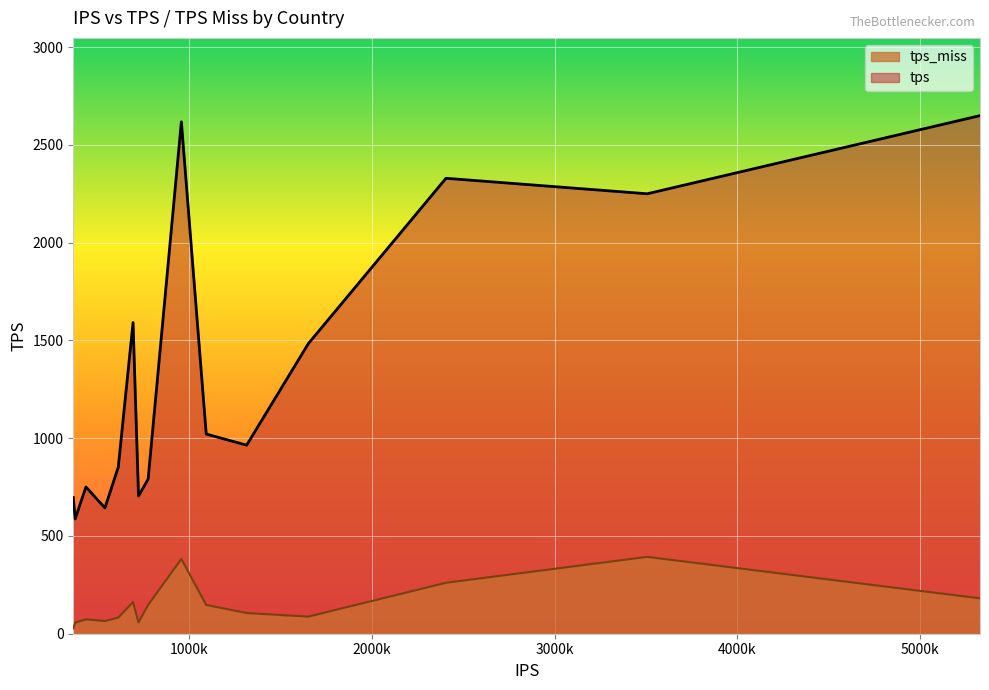

Which series has the widest spread of values?

tps